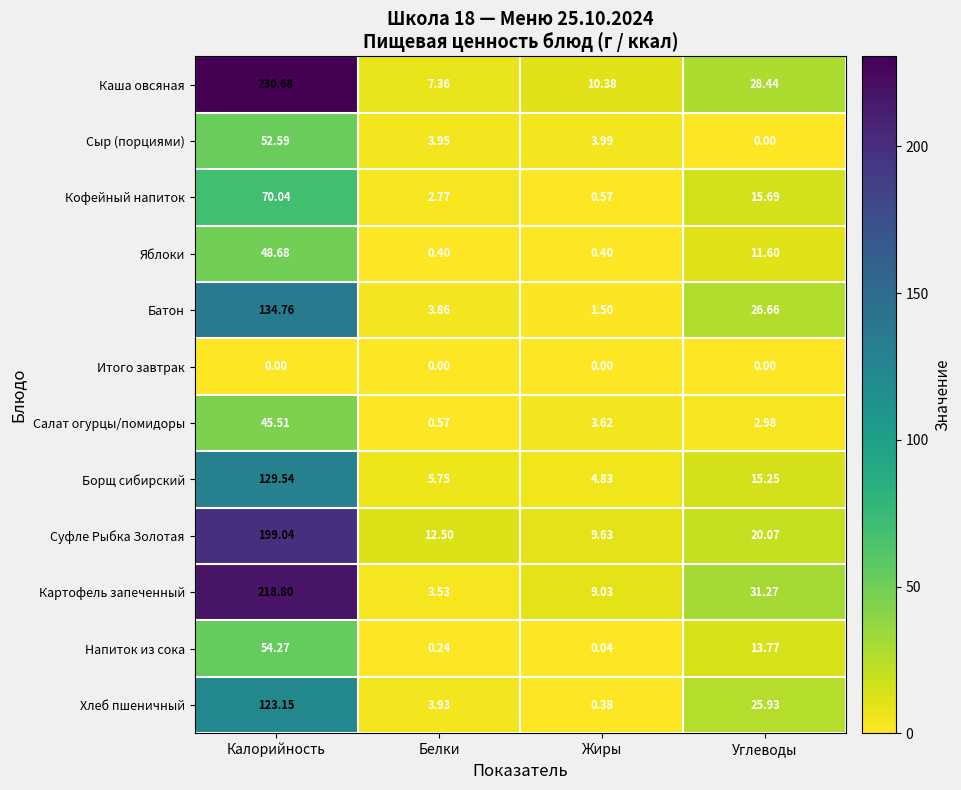

At Калорийность, list the series in order from smallest to largest.

Итого завтрак, Салат огурцы/помидоры, Яблоки, Сыр (порциями), Напиток из сока, Кофейный напиток, Хлеб пшеничный, Борщ сибирский, Батон, Суфле Рыбка Золотая, Картофель запеченный, Каша овсяная